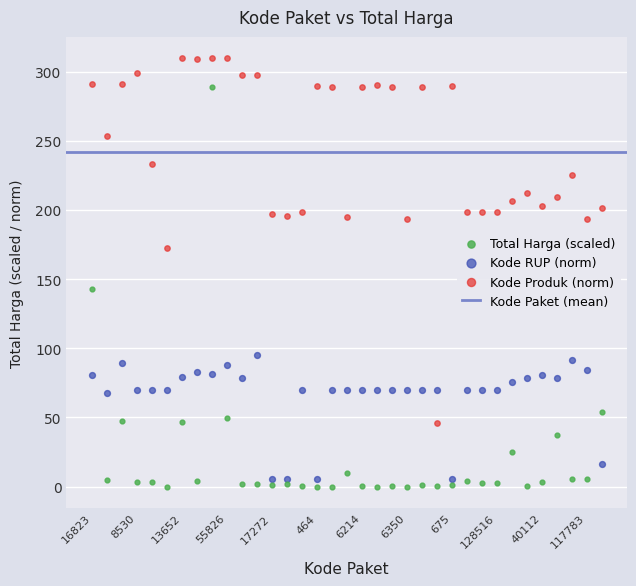

Which series reaches the maximum Y coordinate?

Kode Produk (norm)